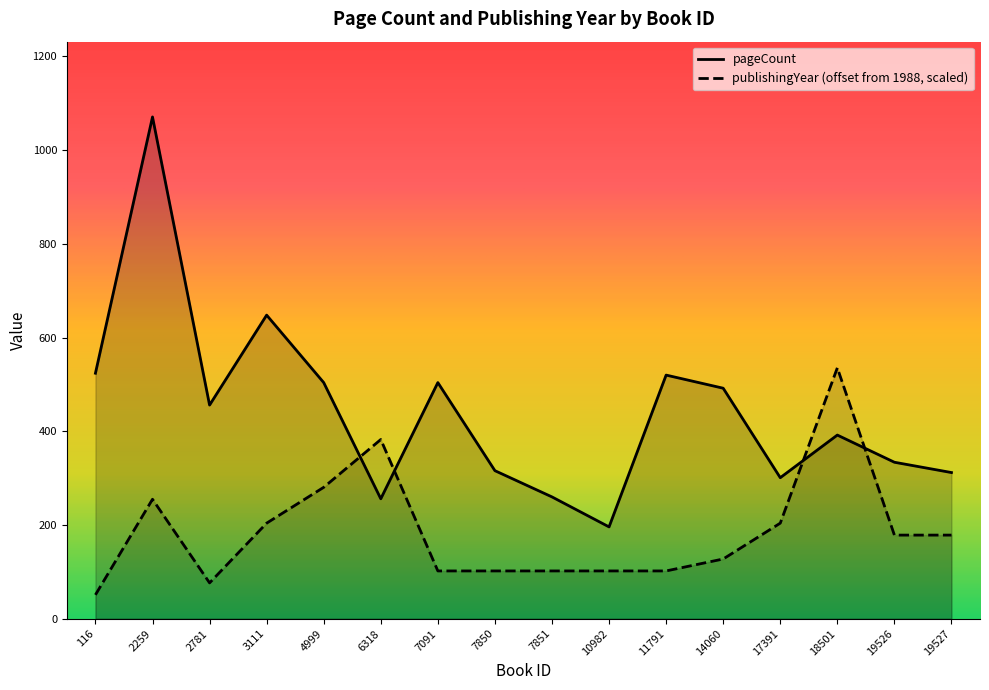

Count the number of categories in the chart.

16